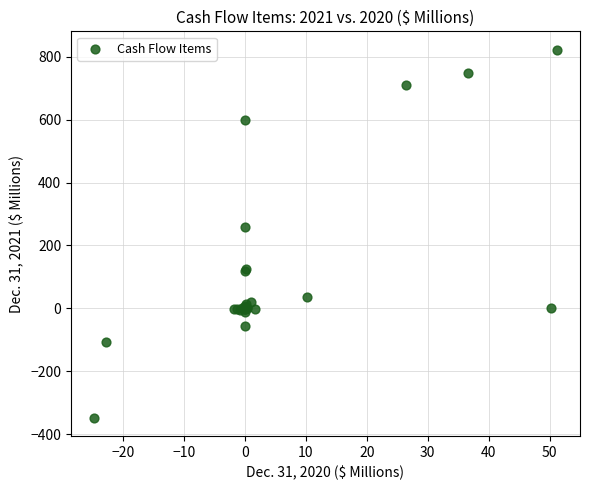

What Y value in the scatter plot is closest to 237?

257.6